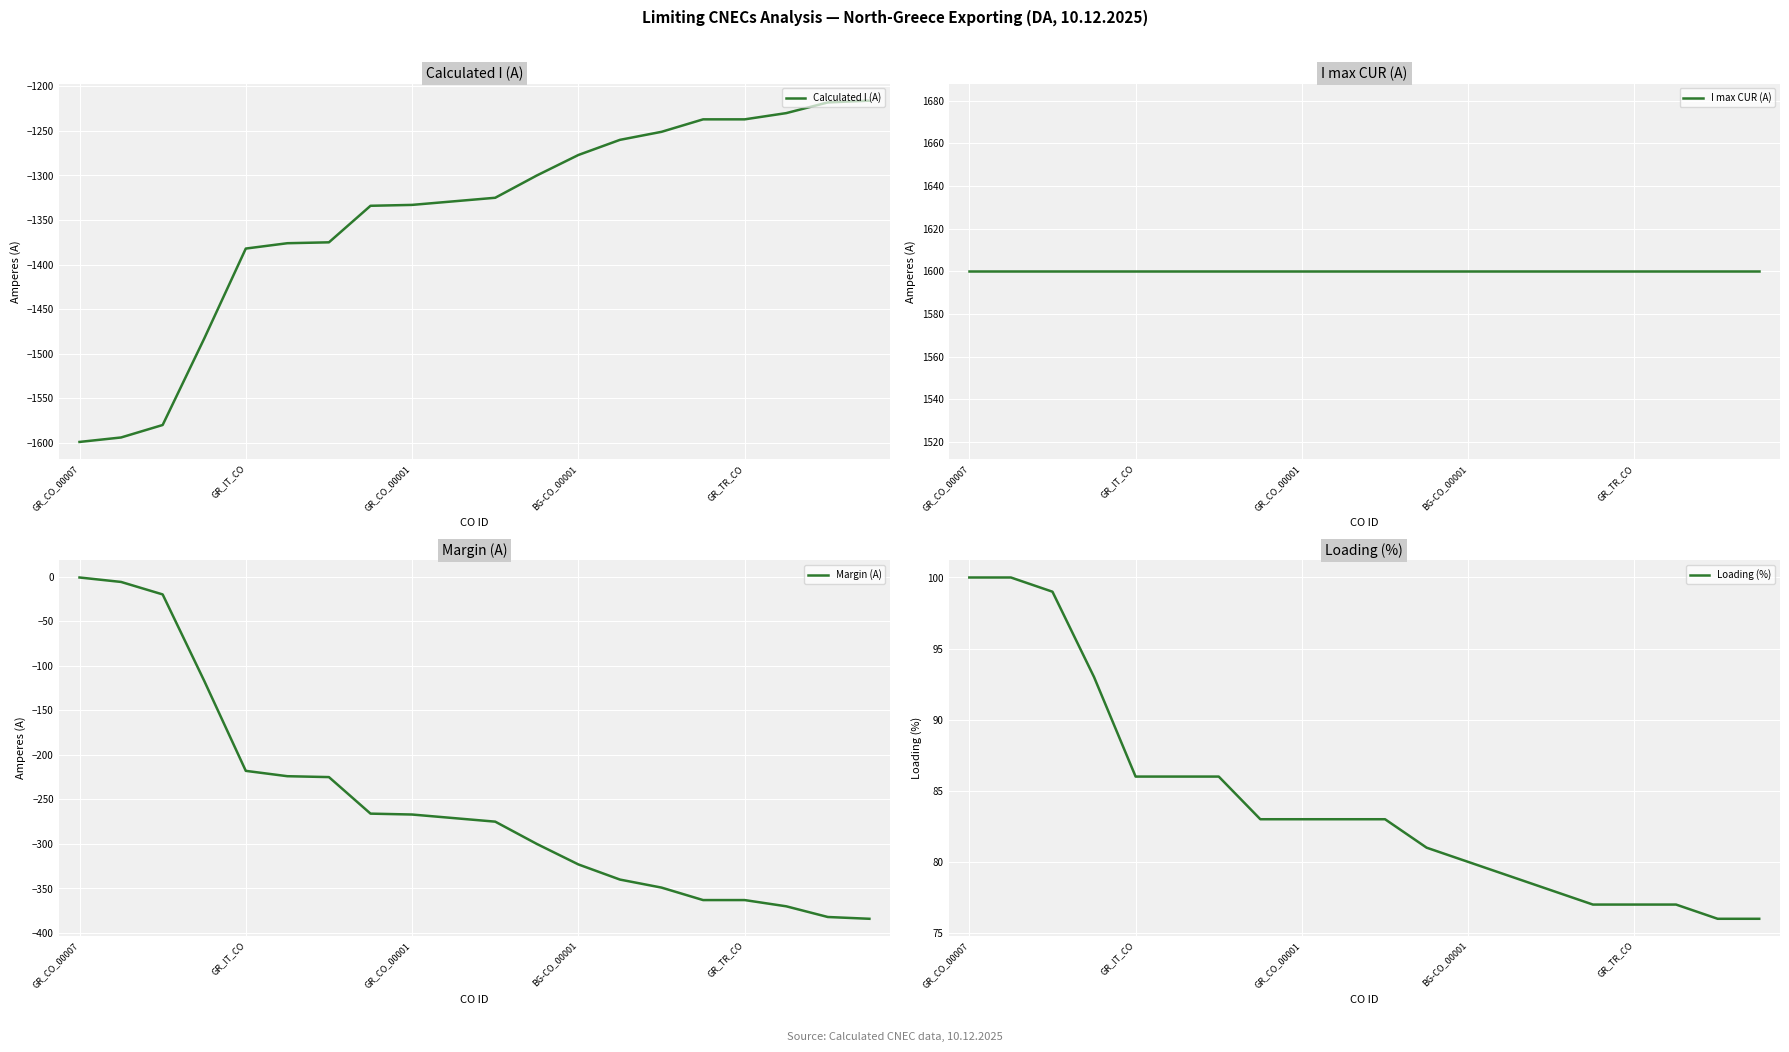

Between 6 and 9, which series saw the biggest shift?

Calculated I (A)